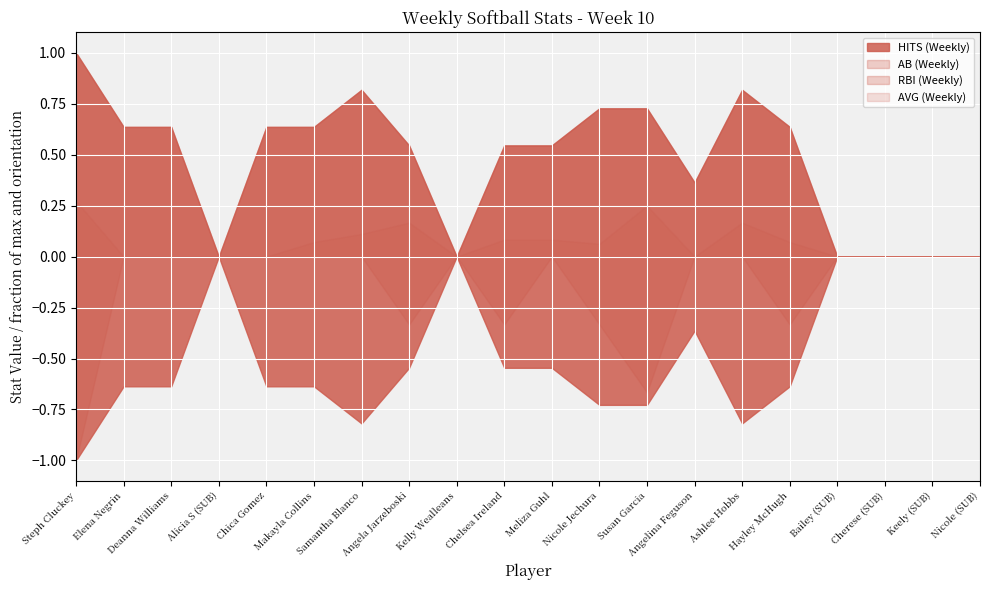

Which series changed the most between Elena Negrin and Keely (SUB)?

AB (Weekly)